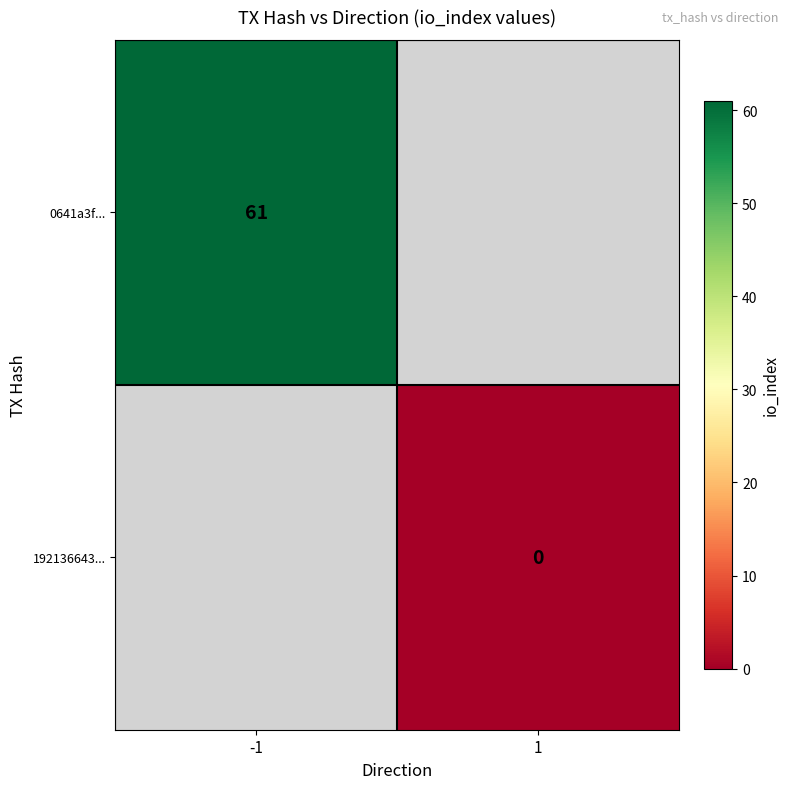

Is it true that 0641a3f... equals 84 at -1?

False